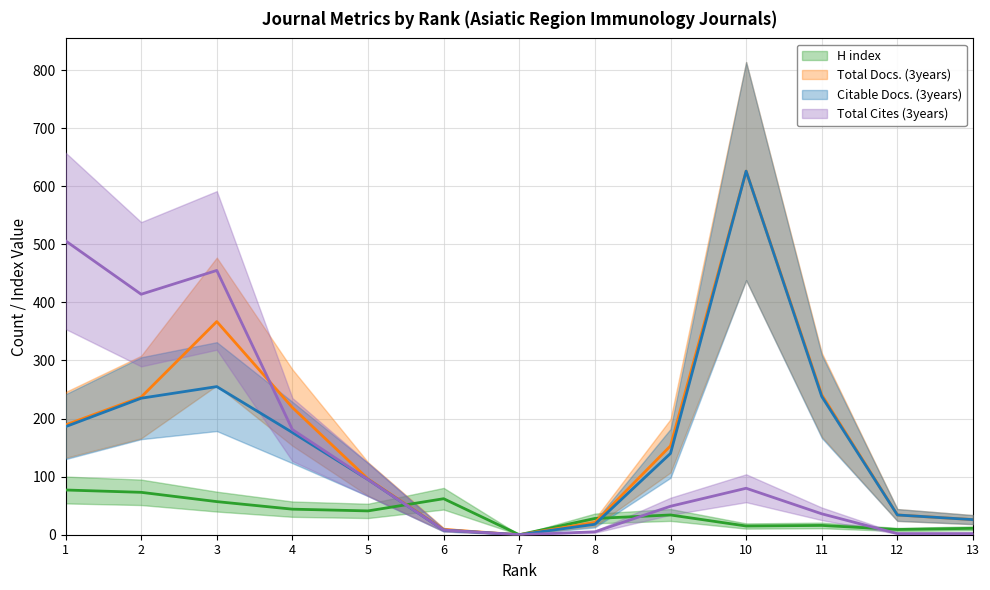

At which label is Total Cites (3years) closest to 253?

4